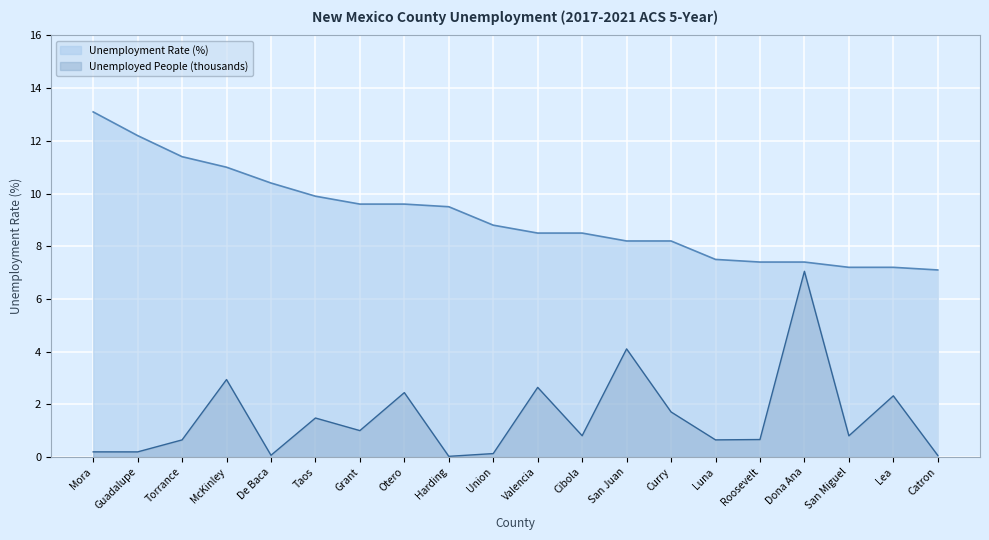

True or false: Unemployed People (thousands) and Unemployment Rate (%) intersect in this chart.

False